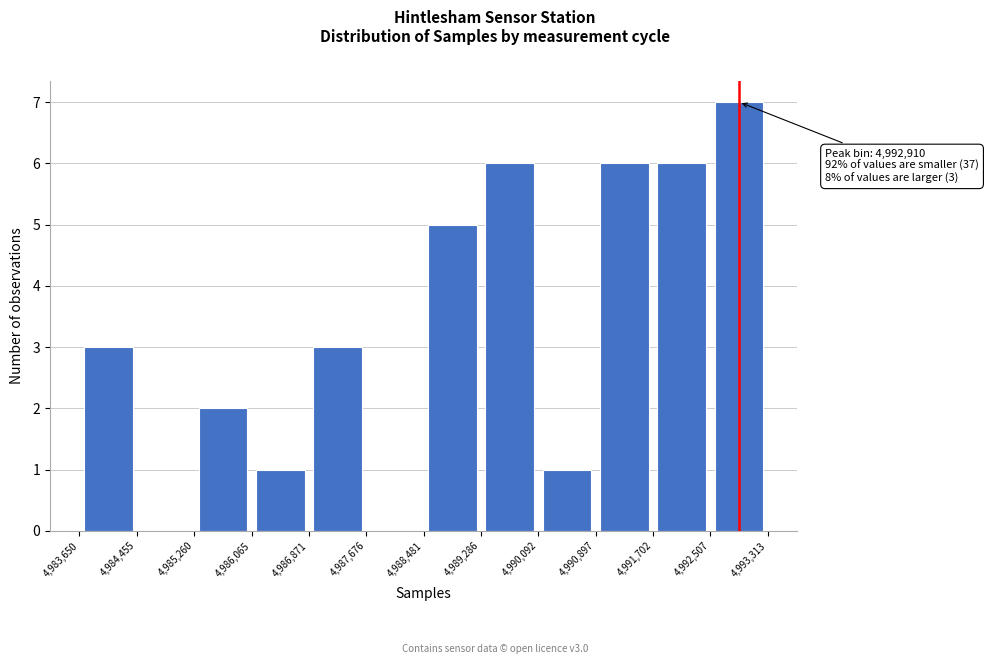

Which range on the x-axis has the tallest bar?

4,992,507 to 4,993,313